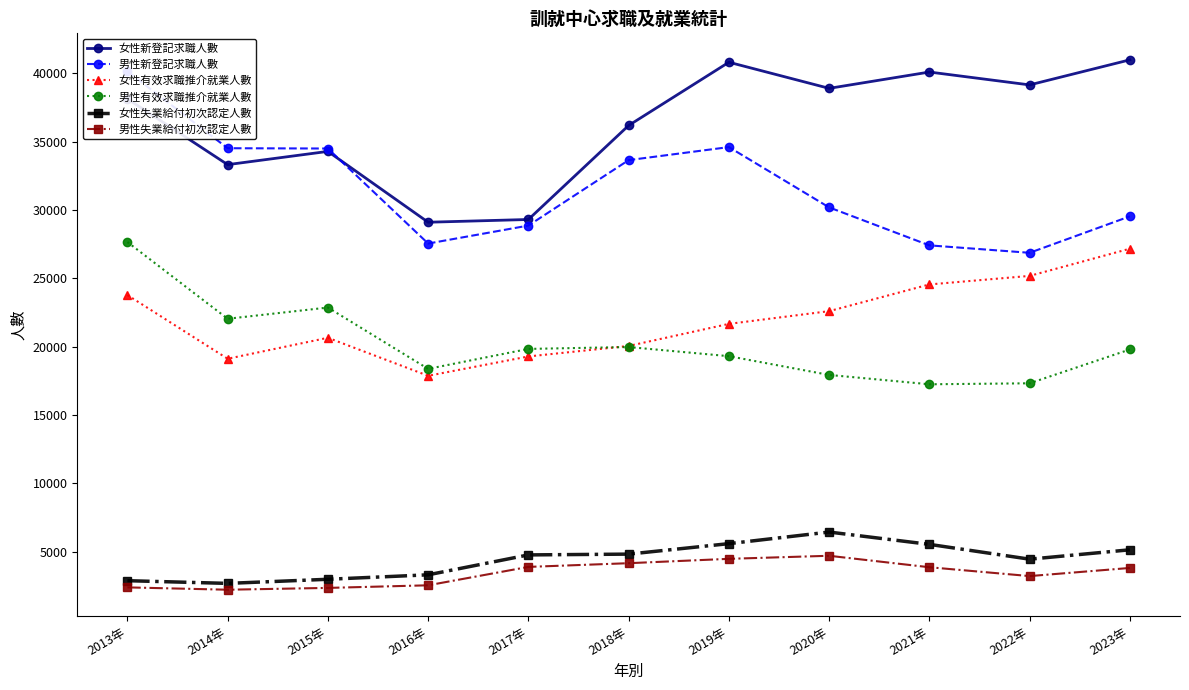

Is this an area chart (filled region under the line)?

No